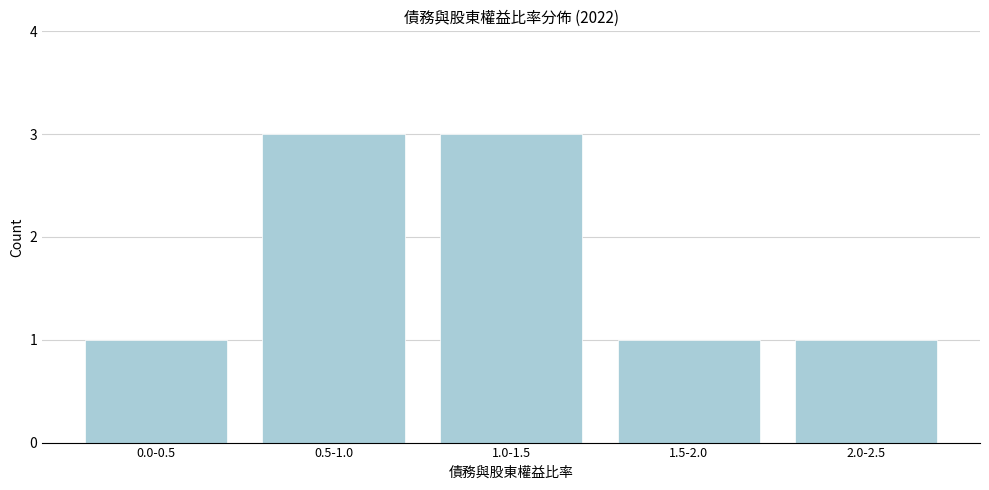

Reading left to right, what are all the values shown in this chart?

1	3	3	1	1